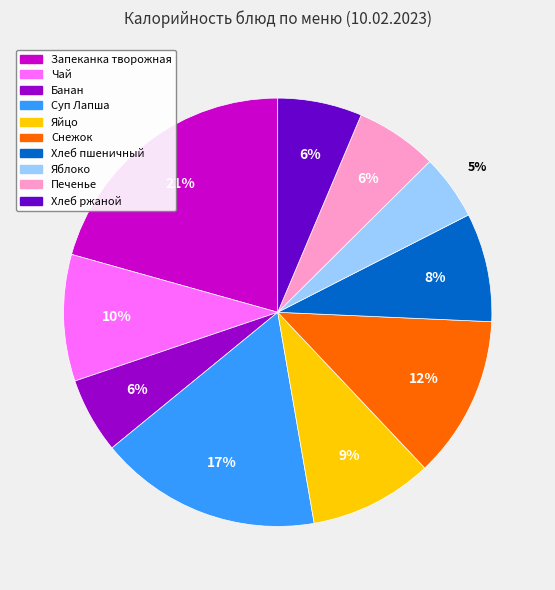

To the nearest percent, what is the average slice percentage?

10%